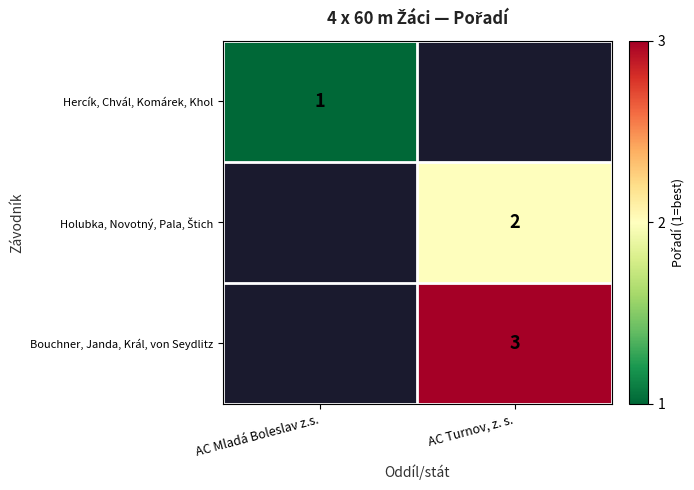

The value of Bouchner, Janda, Král, von Seydlitz at AC Turnov, z. s. is 4. True or false?

False